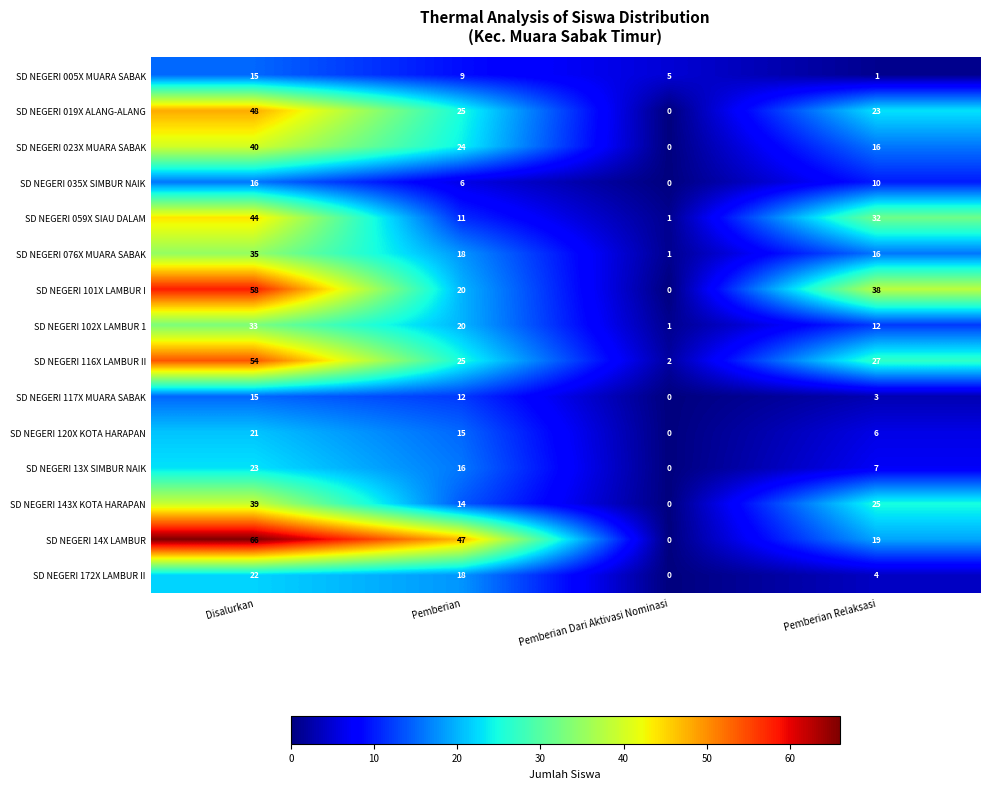

Which series changed the most between Disalurkan and Pemberian Relaksasi?

SD NEGERI 14X LAMBUR